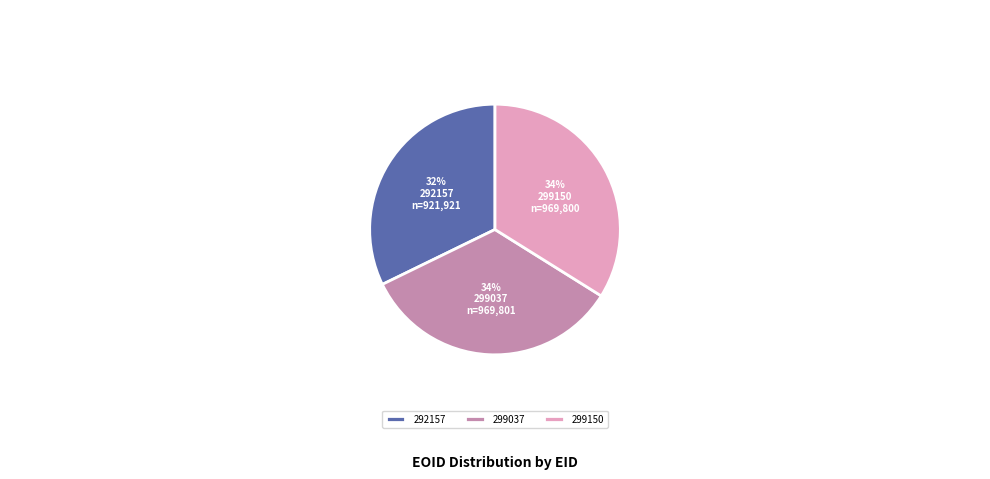

To the nearest percent, what is the difference between the 299037 and 292157 slice percentages?

2%